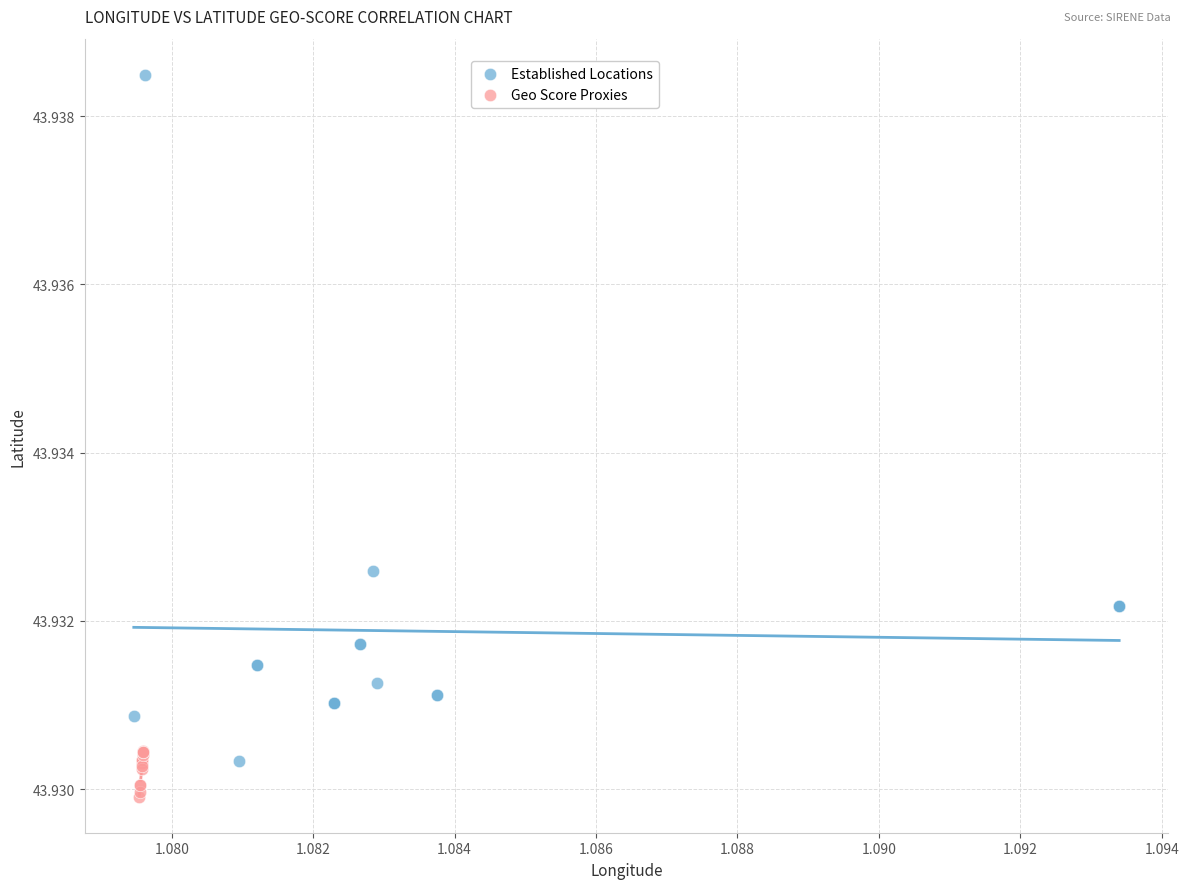

Which series contains the highest Y value?

Established Locations